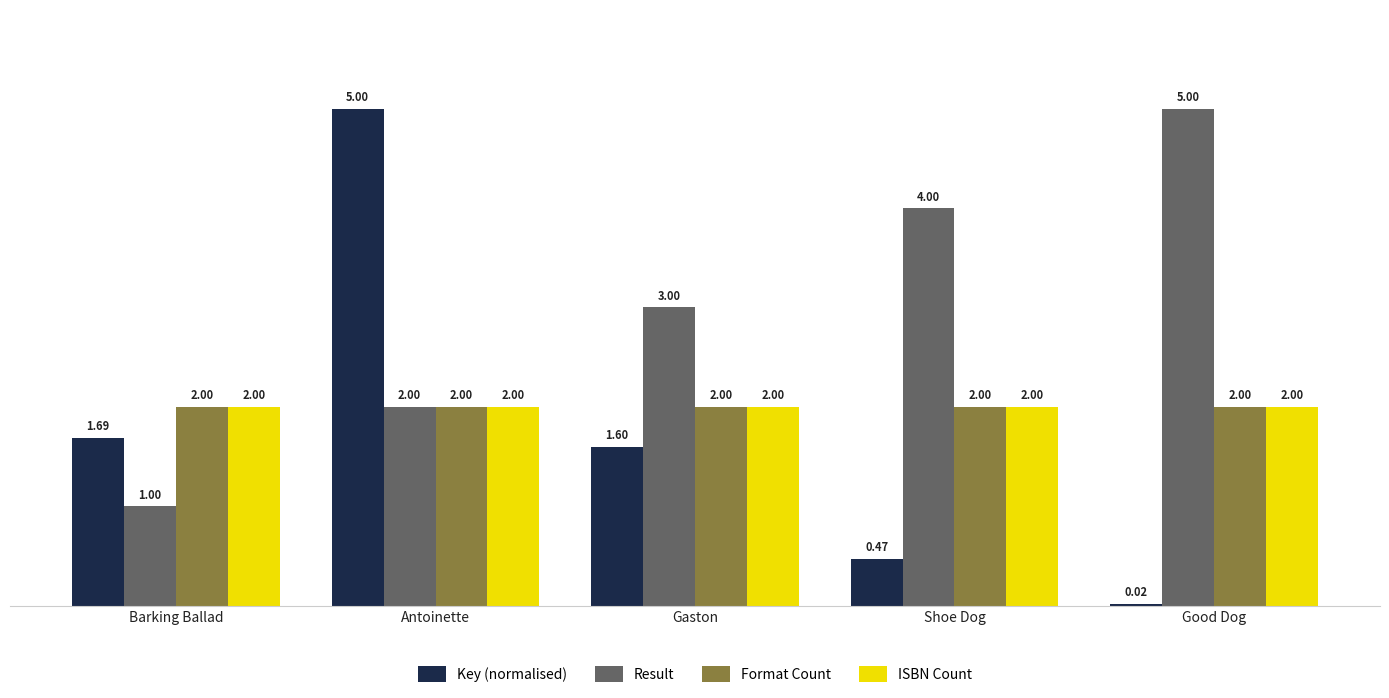

Is the value of Result at Shoe Dog greater than the value of ISBN Count at Barking Ballad?

Yes